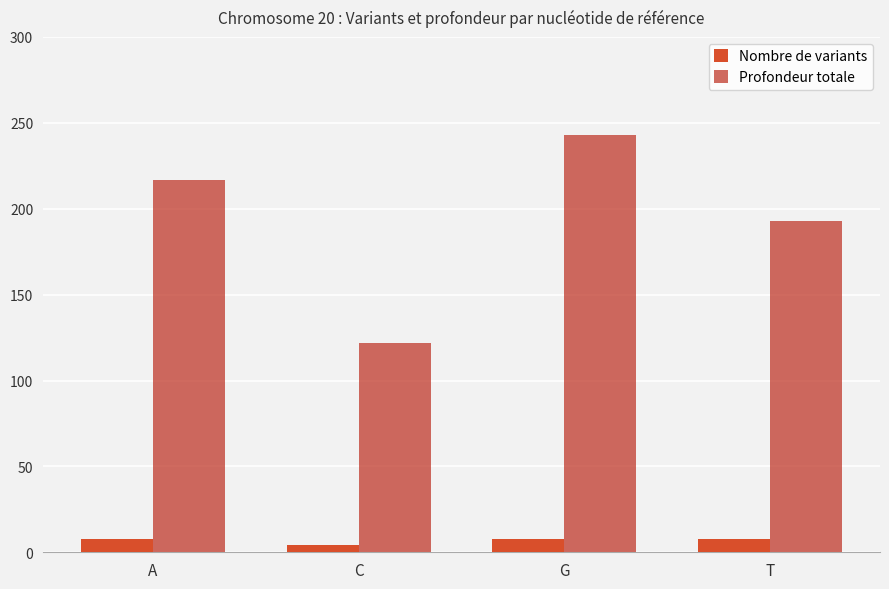

Read the Profondeur totale value at G.

243